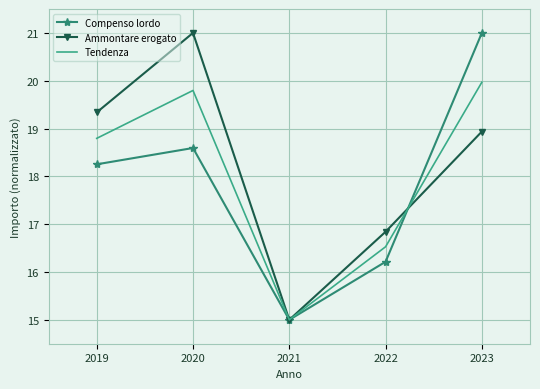

In Tendenza, how many points are lower than both neighbors (excluding endpoints)?

1